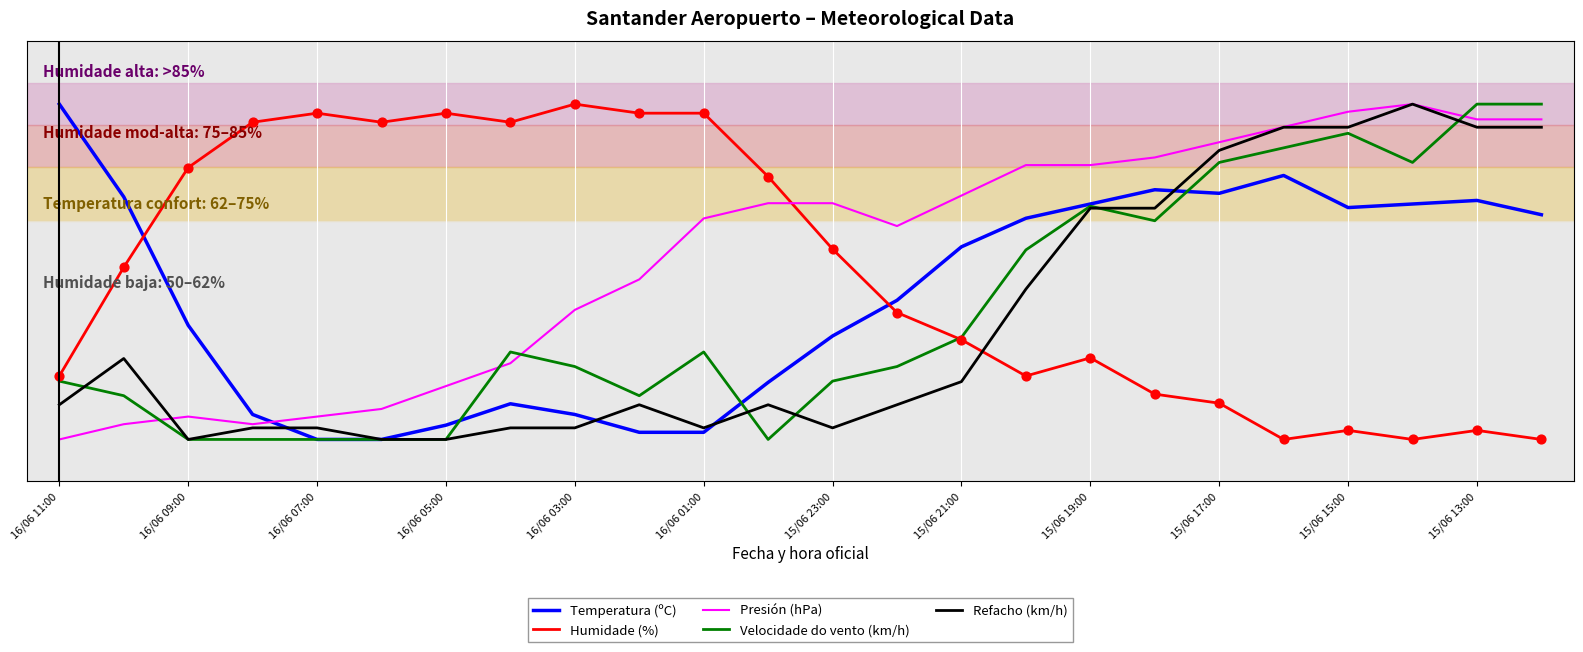

Which series has the largest total across all categories?

Presión (hPa)